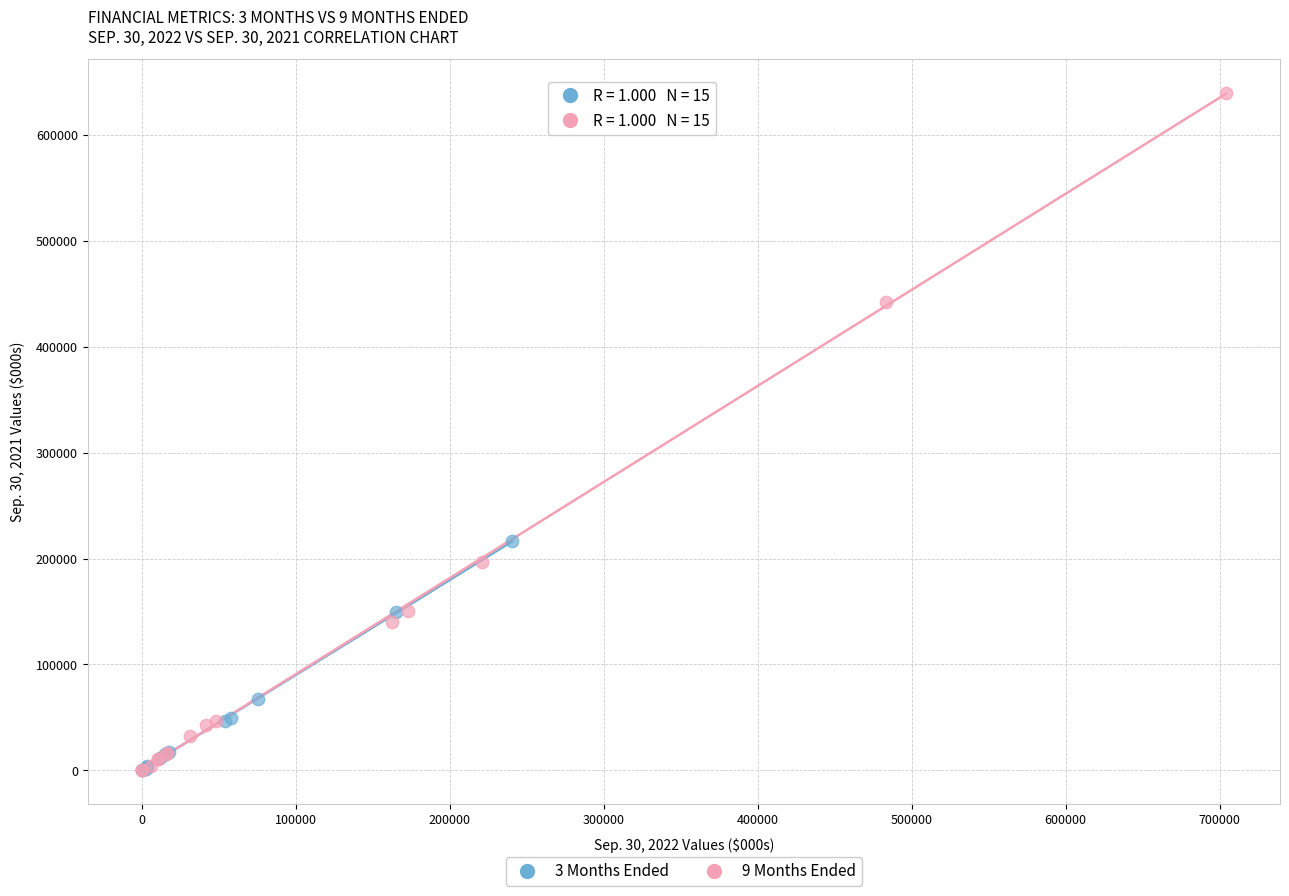

Which series reaches the maximum Y coordinate?

9 Months Ended